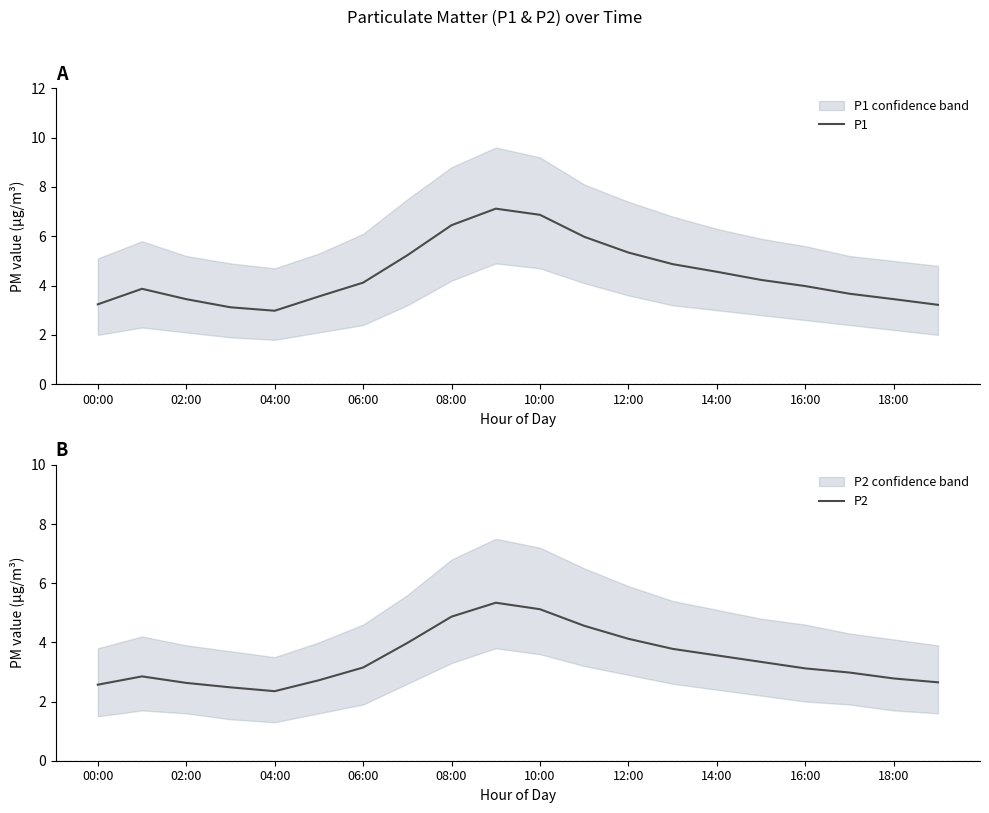

What is the maximum value for P1?

7.1